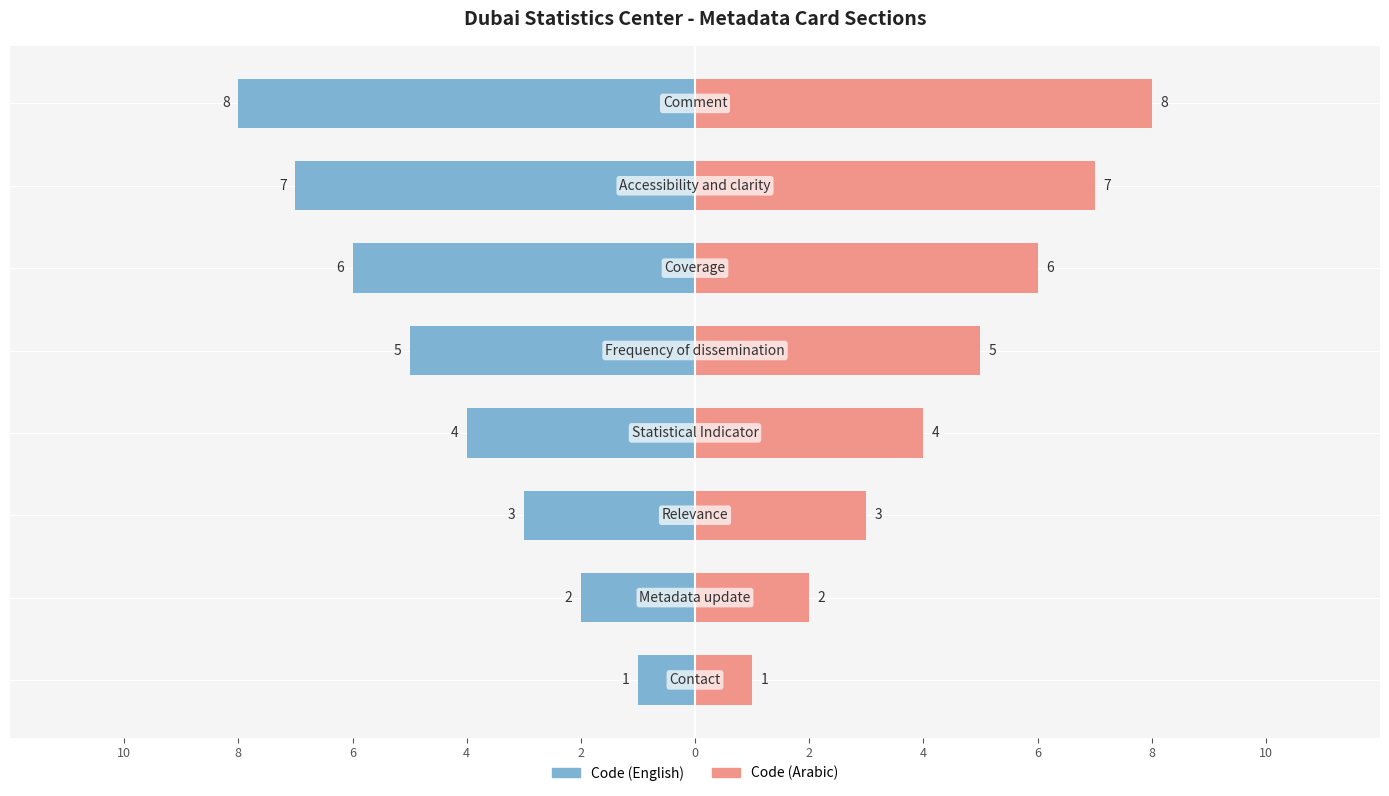

Is it true that Code (Arabic) equals 2 at 10?

False